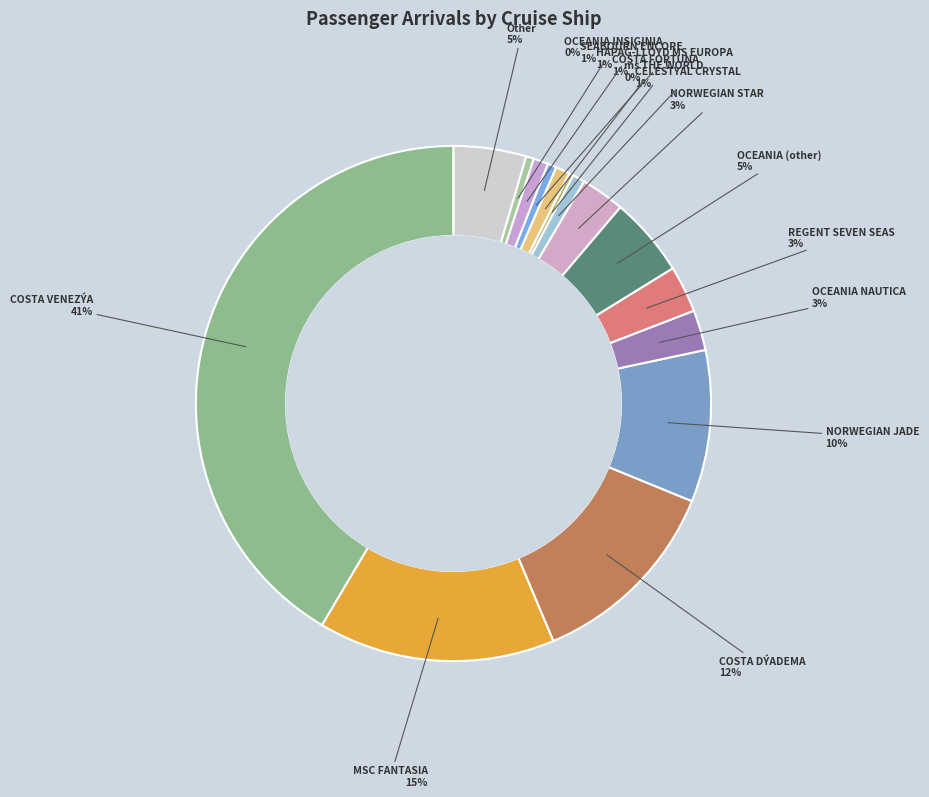

What percentage is the Other slice, to the nearest percent?

5%